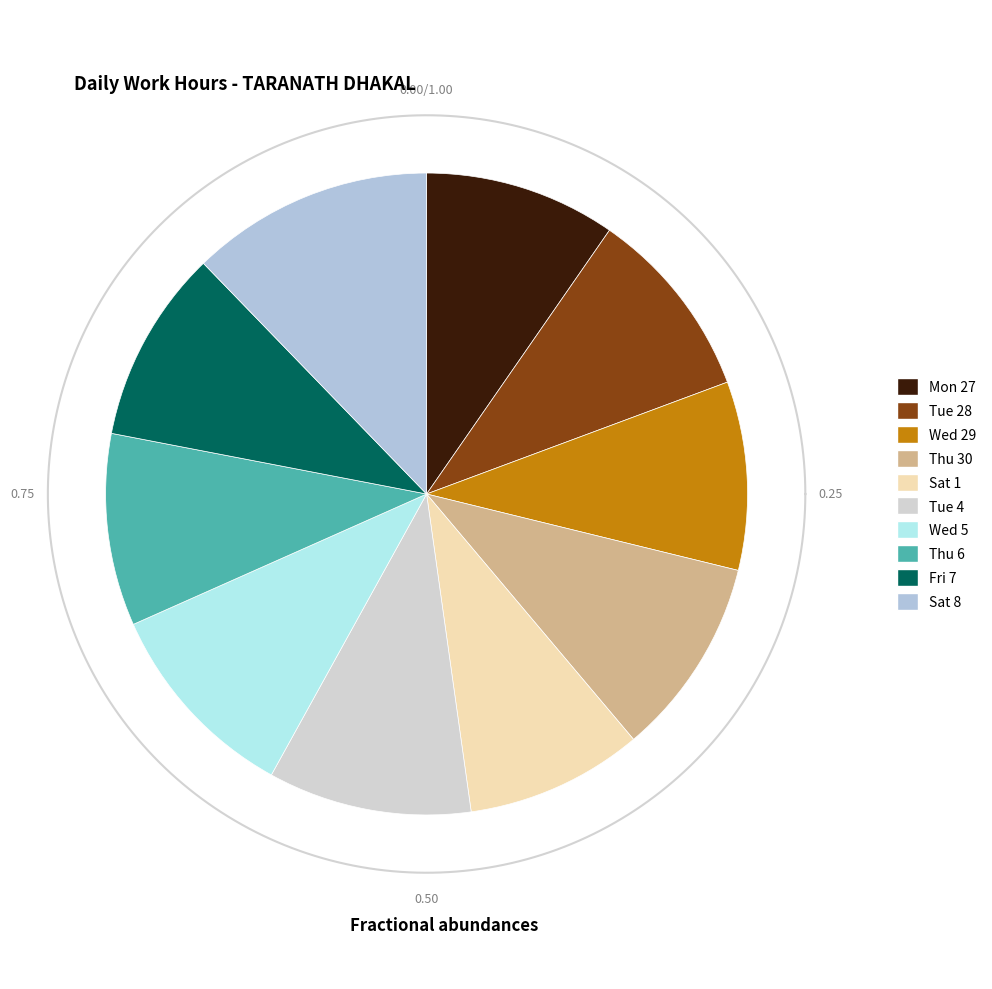

True or false: Sat 1 accounts for 10% of the total.

False